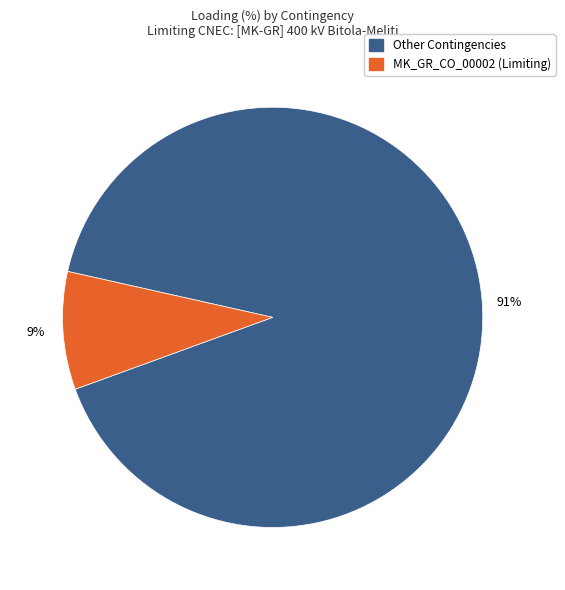

To the nearest percent, what is the average slice percentage?

50%